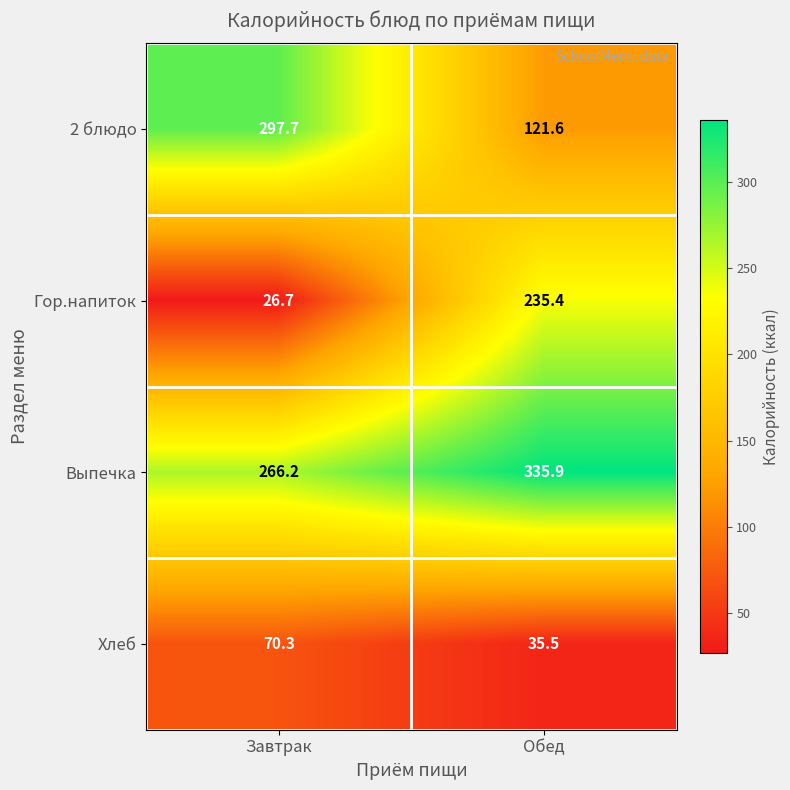

Which series has the largest total across all categories?

Выпечка